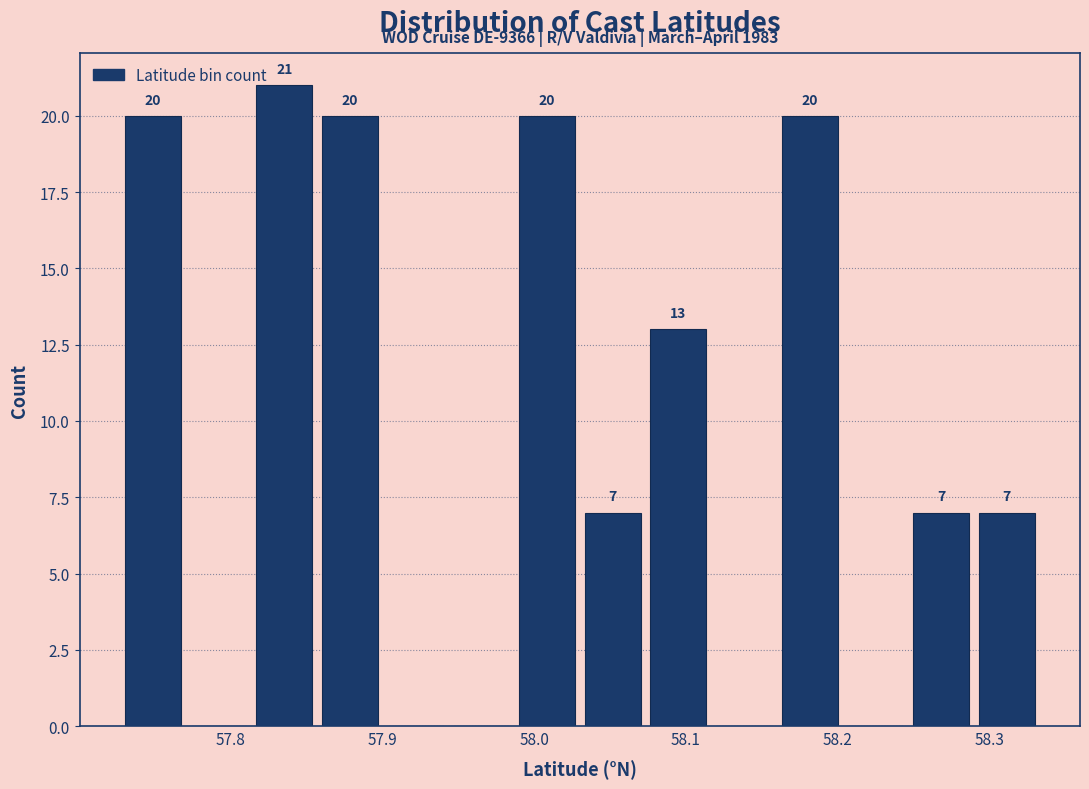

Over which range of the x-axis is the bar tallest?

57.81 to 57.86